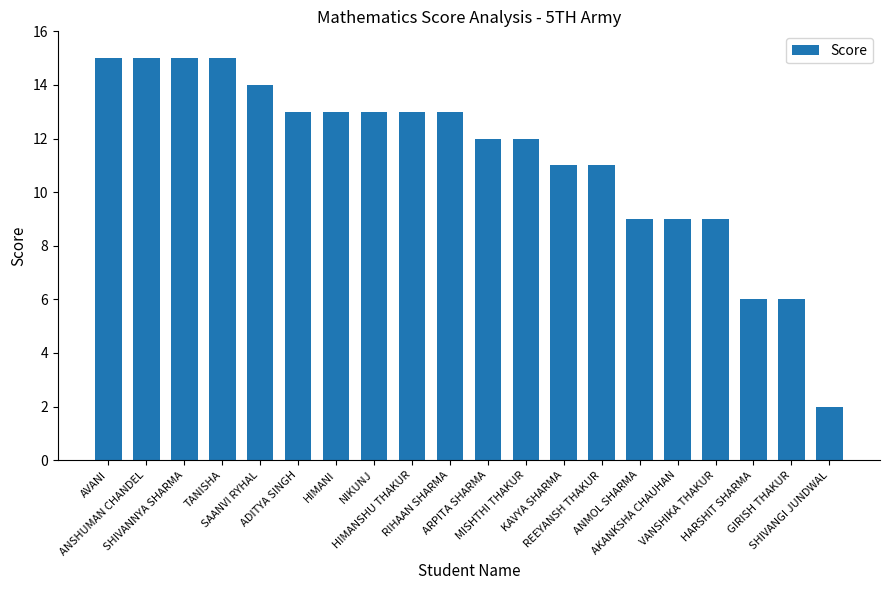

True or false: the data shows 14 at SAANVI RYHAL.

True